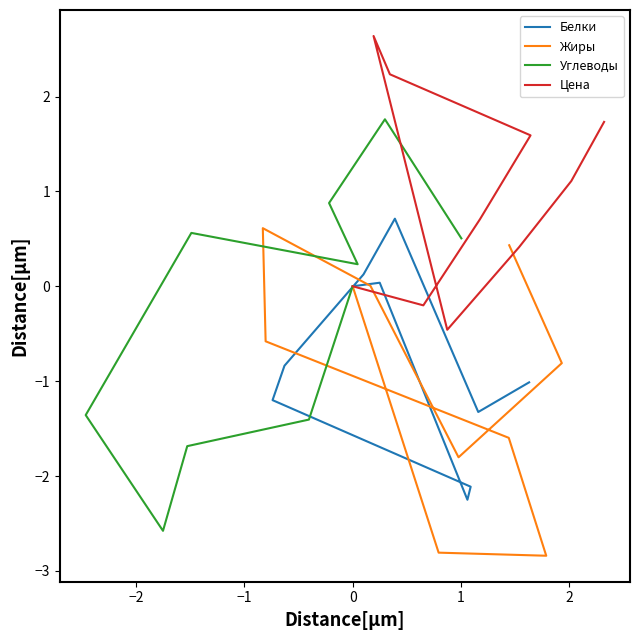

What is the label of the 2nd point from the left?

−2